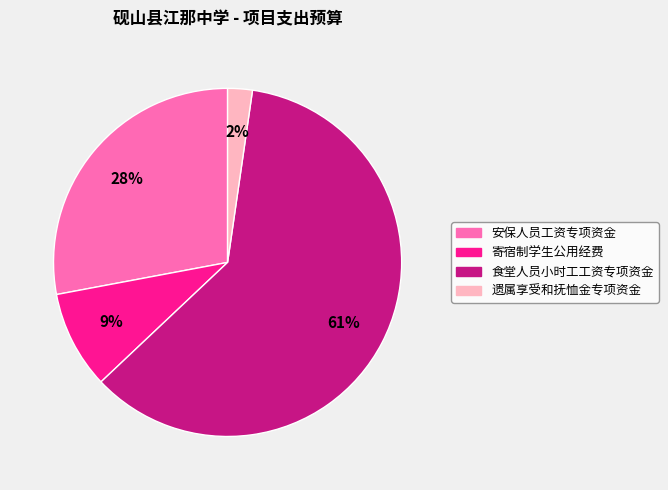

Is it true that 安保人员工资专项资金 is 28% of the pie?

True